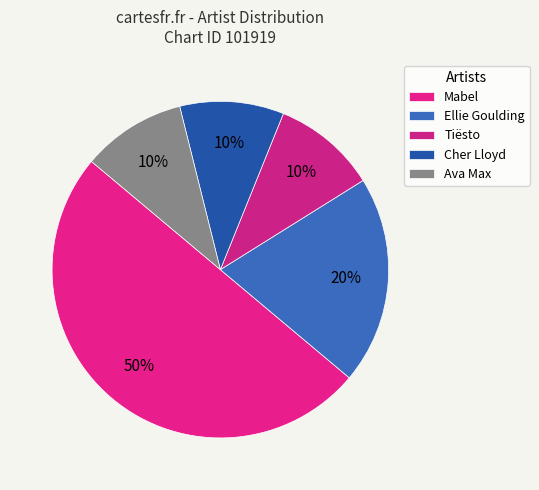

Rank the categories by value from highest to lowest.

Mabel, Ellie Goulding, Tiësto, Cher Lloyd, Ava Max